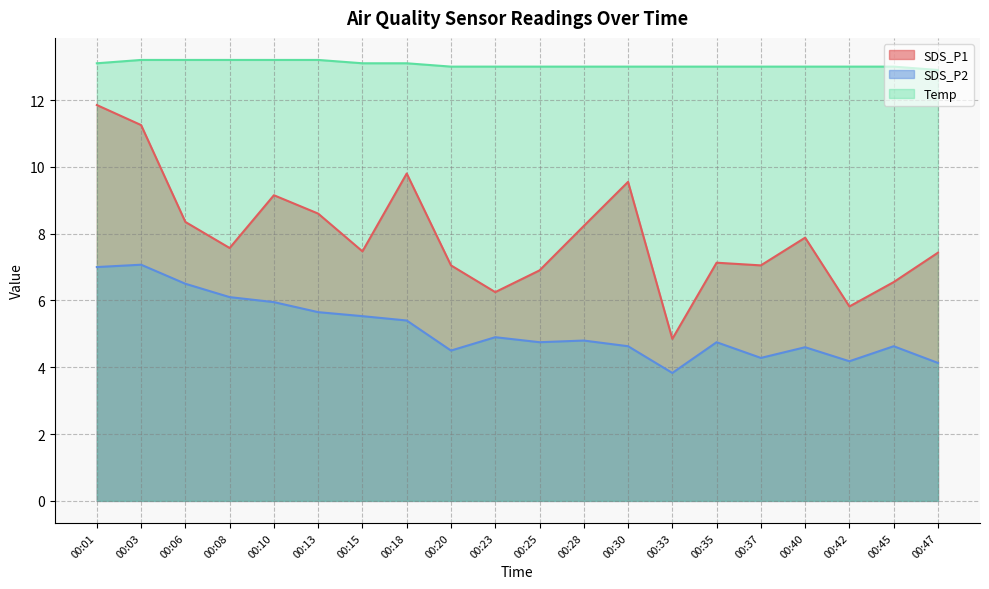

What is the value of the SDS_P1 point at the 14th from the left?

4.8